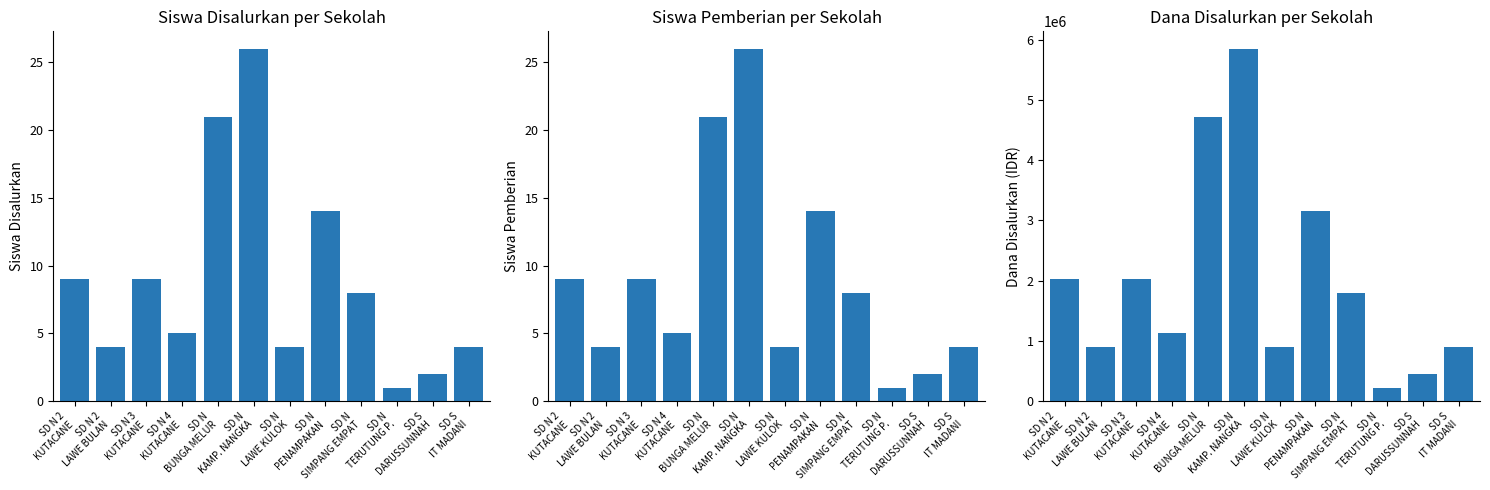

What is the difference between the second highest and second lowest values in the Siswa Disalurkan series?

19